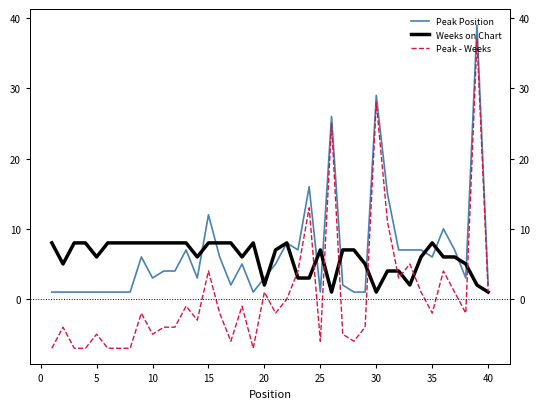

Is the value of Peak - Weeks at 23 greater than the value of Weeks on Chart at 17?

Yes